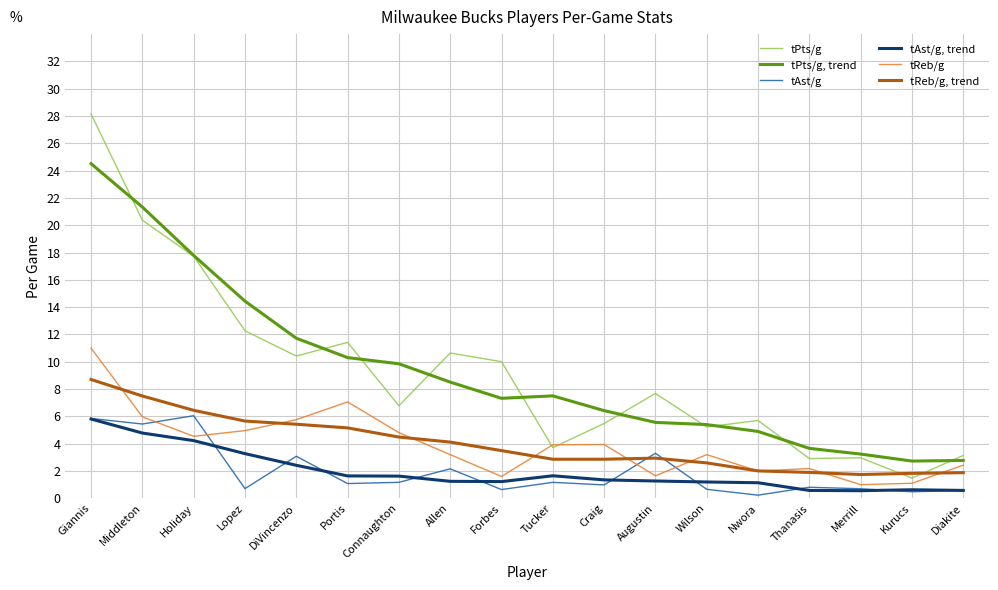

How many distinct data groups are displayed?

6